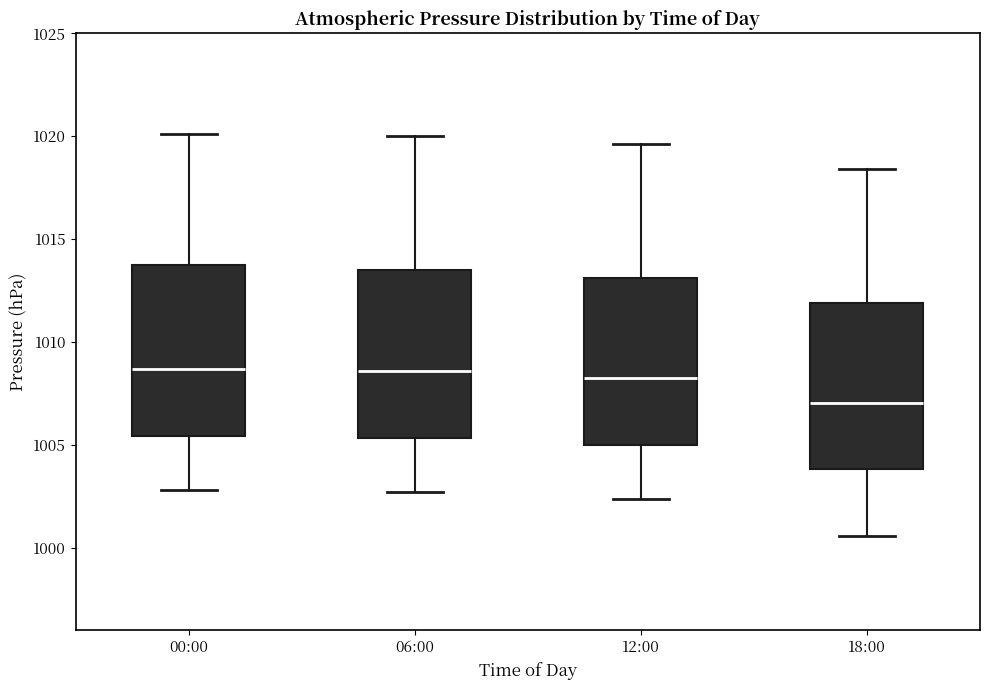

Reading left to right, transcribe this box plot: for each box, give where its median line is, the range the box spans, and where its two whiskers end, as read against the y-axis. The values are not printed on the chart, so give them approximately, as read against the axis.

00:00: median 1008.5, box 1005.5 to 1013.5, whiskers 1003.0 to 1020.0
06:00: median 1008.5, box 1005.5 to 1013.5, whiskers 1002.5 to 1020.0
12:00: median 1008.5, box 1005.0 to 1013.0, whiskers 1002.5 to 1019.5
18:00: median 1007.0, box 1004.0 to 1012.0, whiskers 1000.5 to 1018.5